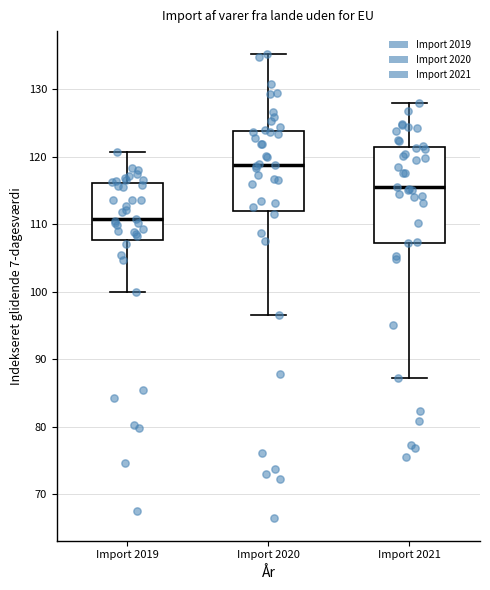

Reading left to right, read every box against the y-axis: the position of its median line, the range the box covers, and the ends of its whiskers. The values are not printed on the chart, so give them approximately, as read against the axis.

Import 2019: median 111, box 108 to 116, whiskers 100 to 121
Import 2020: median 119, box 112 to 124, whiskers 97 to 135
Import 2021: median 115, box 107 to 121, whiskers 87 to 128